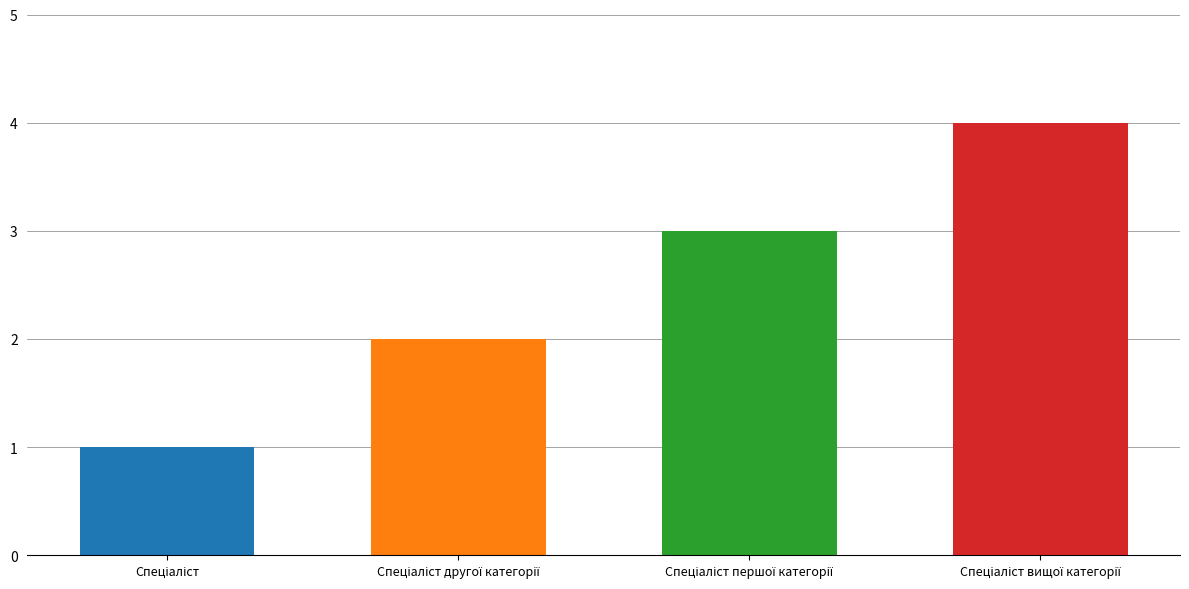

What is the difference between the maximum and second lowest values?

2